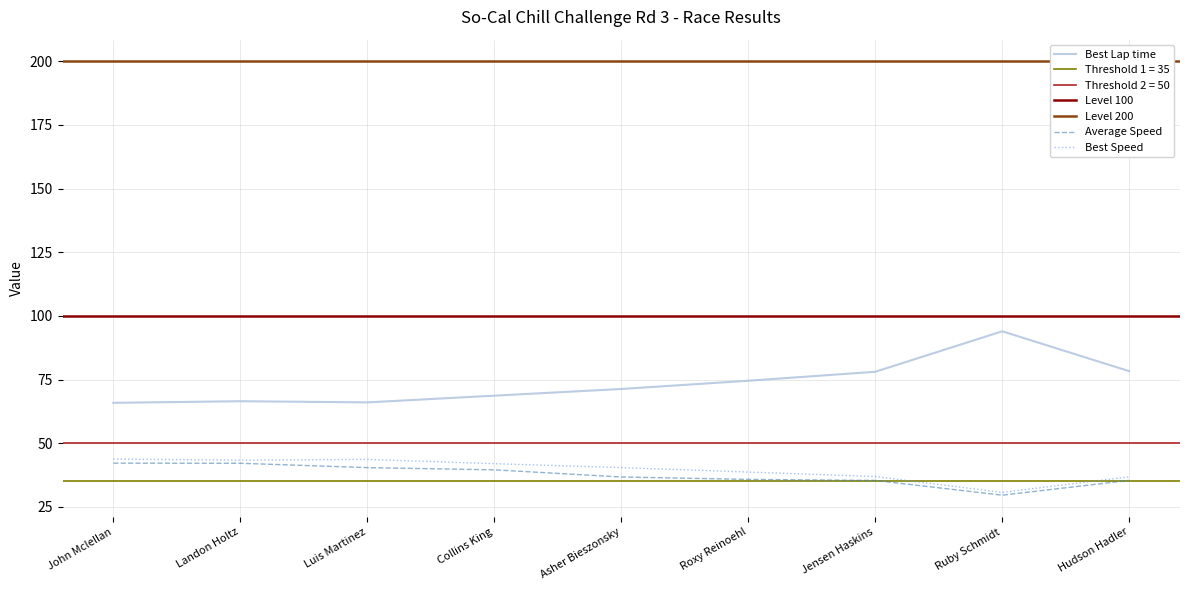

What is the label of the 9th point from the right?

John Mclellan